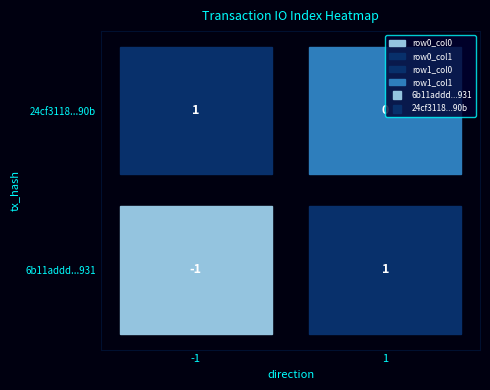

At how many categories does at least one series exceed 0?

2